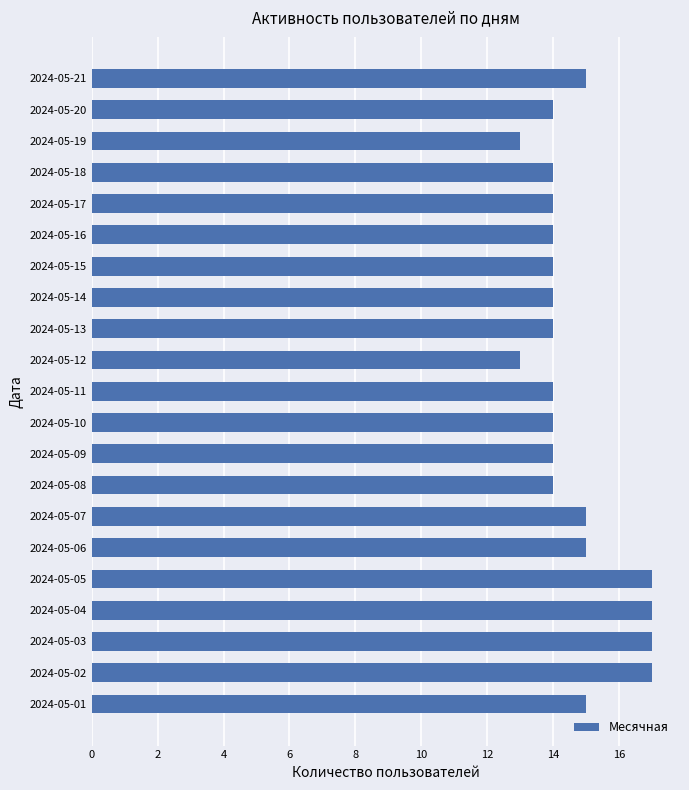

The value at 2024-05-14 is 7. True or false?

False